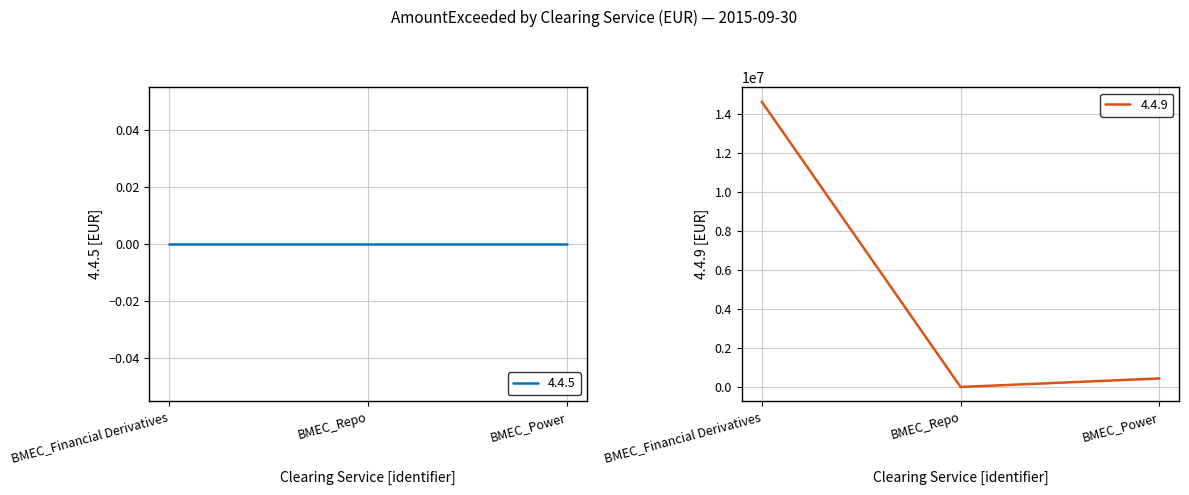

Rank the categories by value from highest to lowest.

BMEC_Financial Derivatives, BMEC_Power, BMEC_Repo